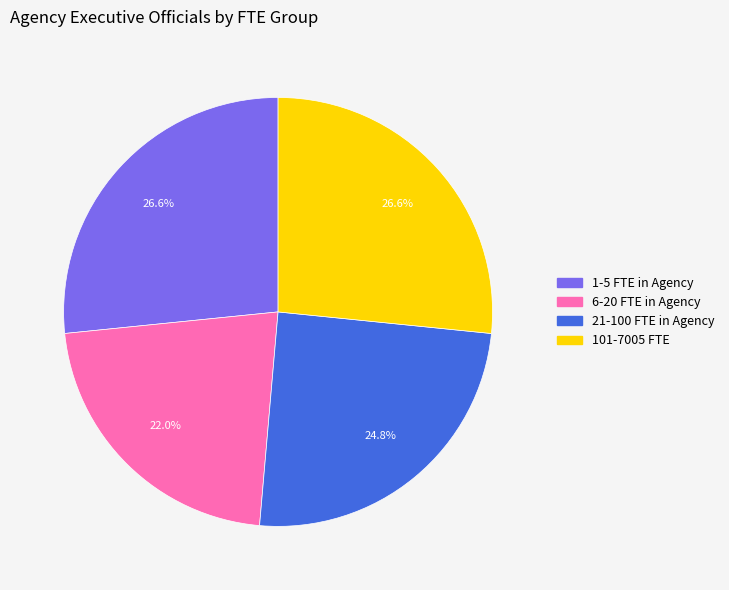

Does any single category account for the majority?

No